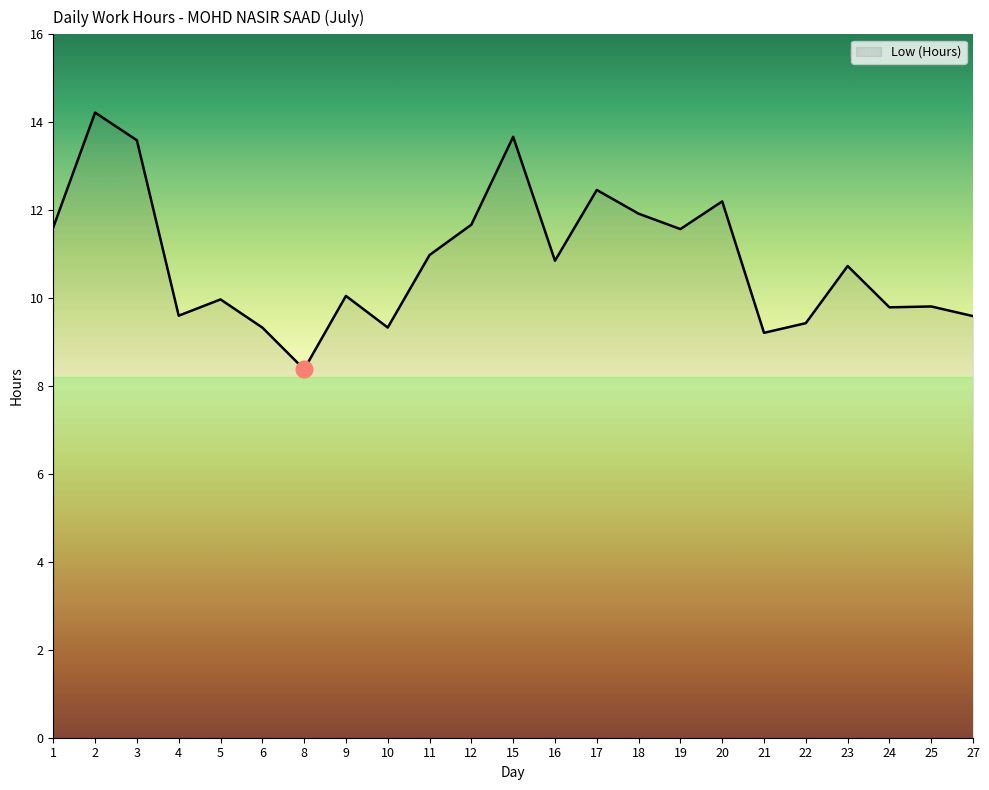

What is the difference between the maximum and minimum values?

5.8